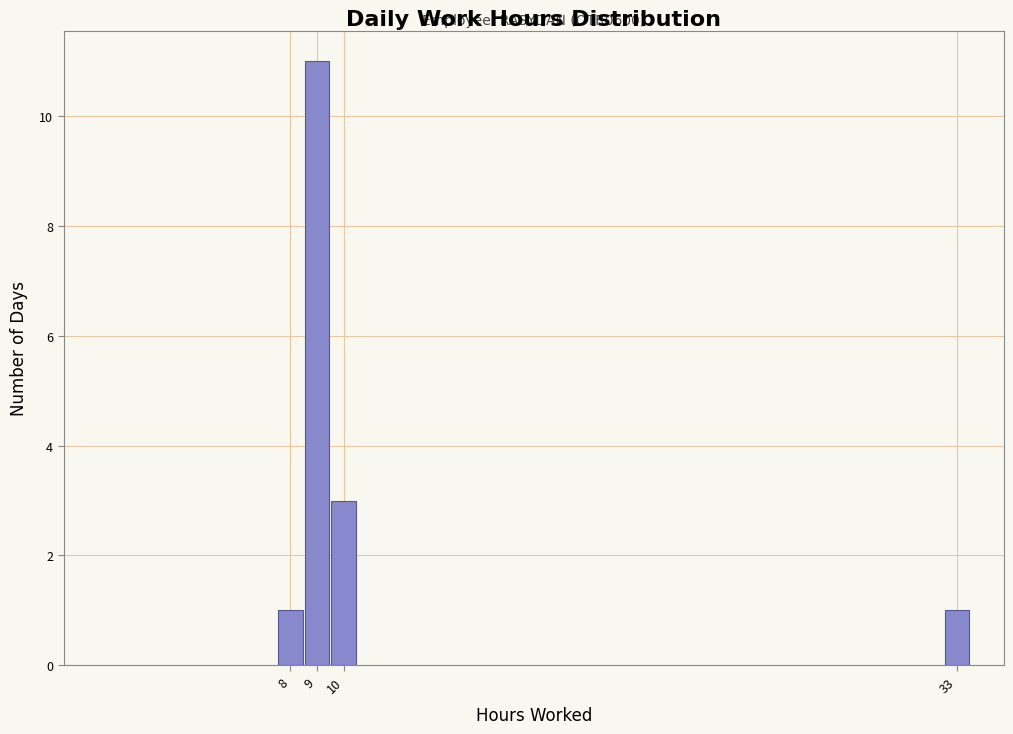

Reading left to right, extract all data points from this chart.

8=1	9=11	10=3	33=1